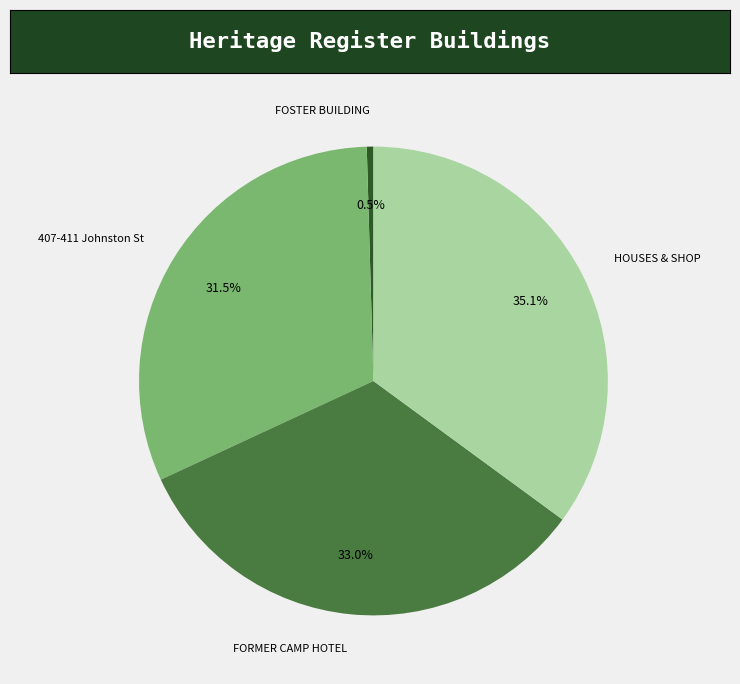

Is there a majority slice in this chart?

No